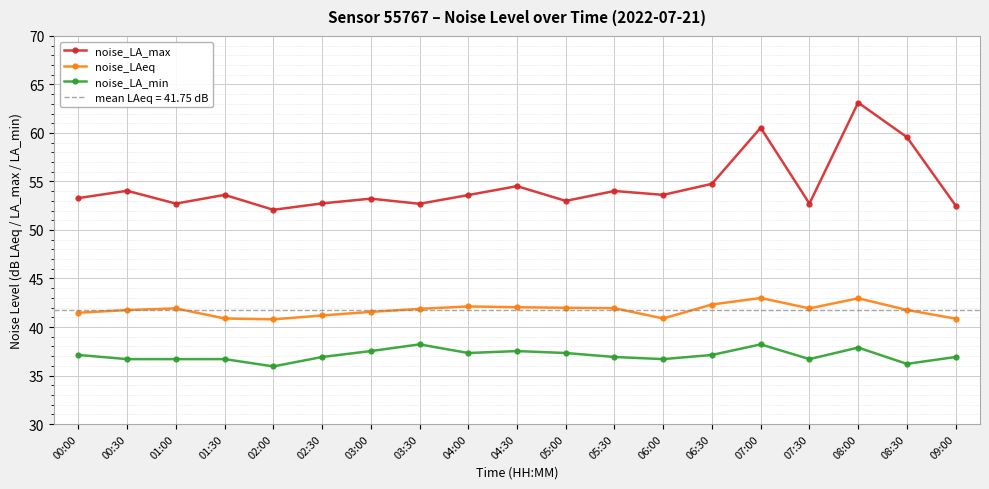

What is the maximum value for noise_LA_max?

63.1